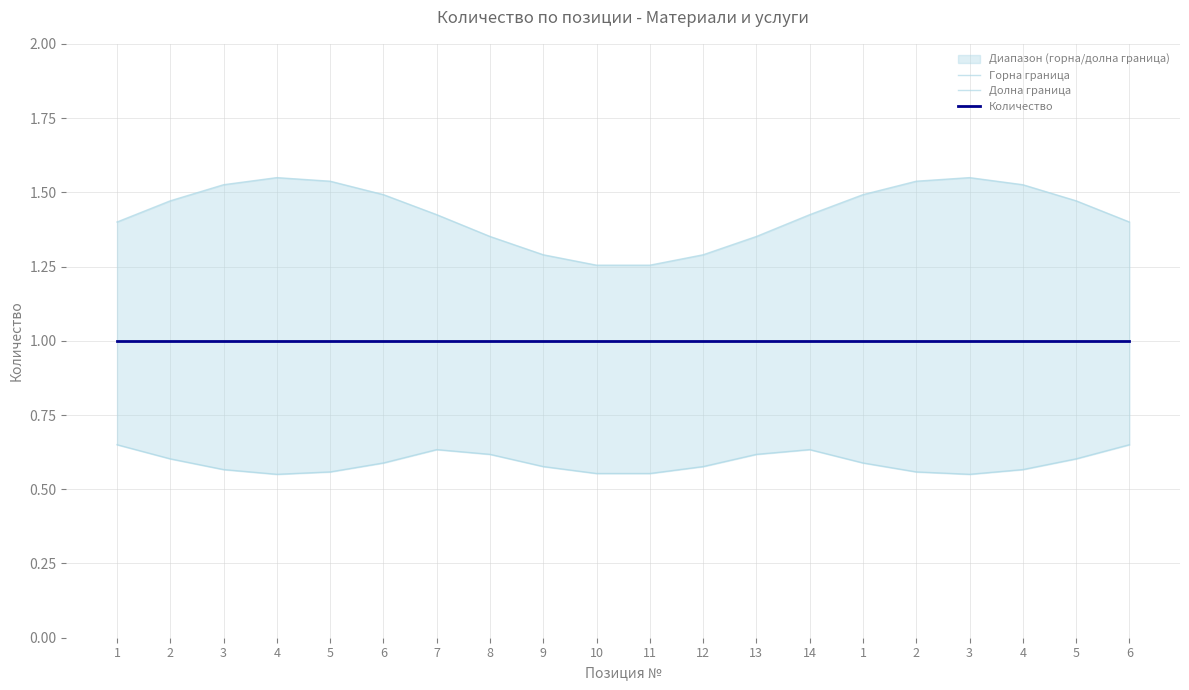

Which series changed the most between 6 and 9?

Горна граница